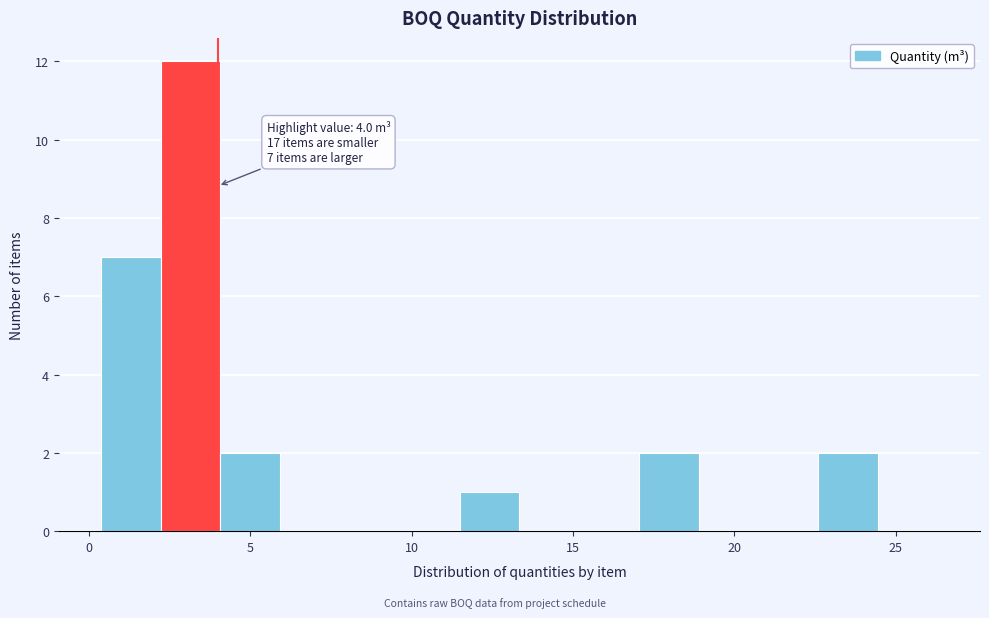

Read against the x-axis, roughly where is the centre of the tallest bar?

3.0